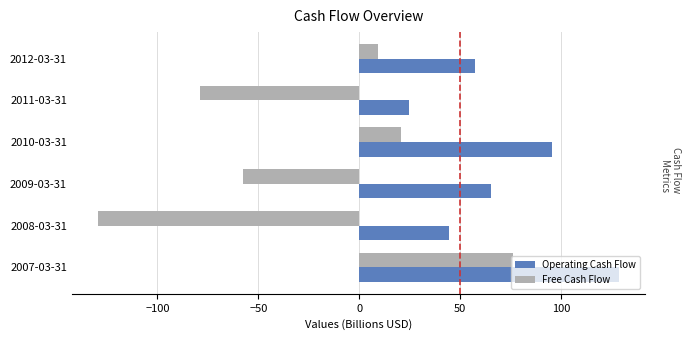

Which series changed the most between 2009-03-31 and 2012-03-31?

Free Cash Flow